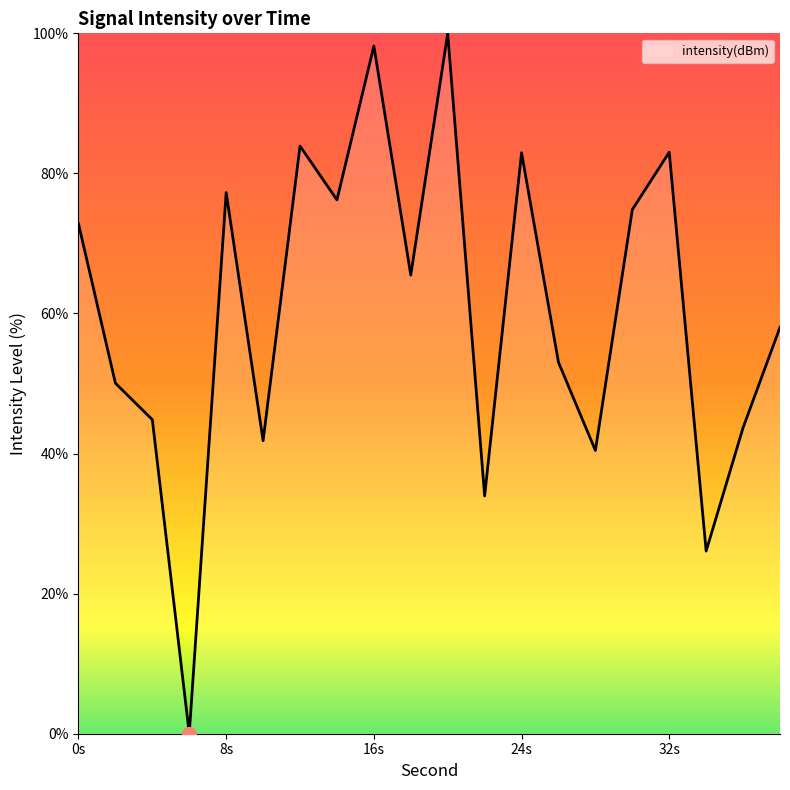

What is the greatest value displayed?

100.0